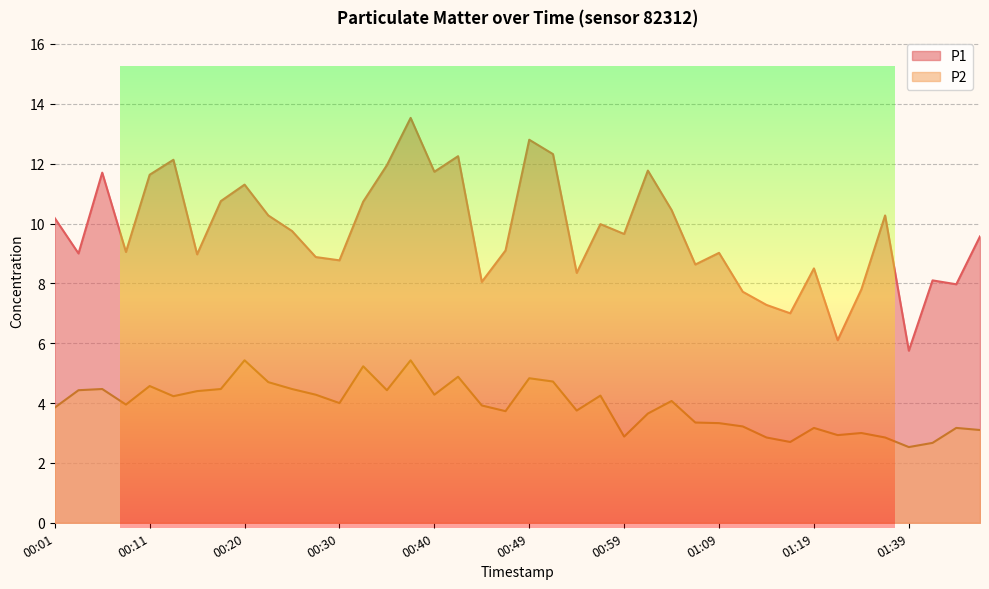

At which label does P2 reach its minimum?

01:39